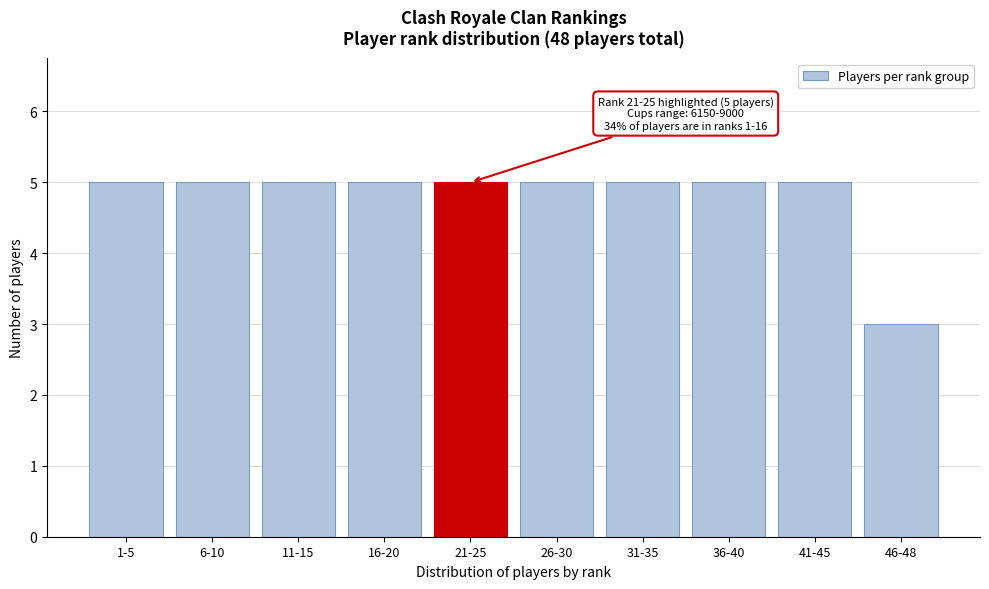

Reading right to left, extract all data points from this chart.

3	5	5	5	5	5	5	5	5	5